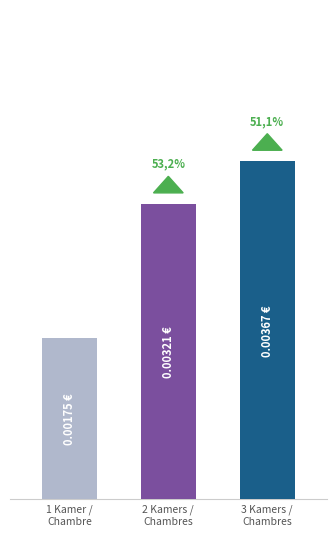

Does the chart contain any negative values?

No